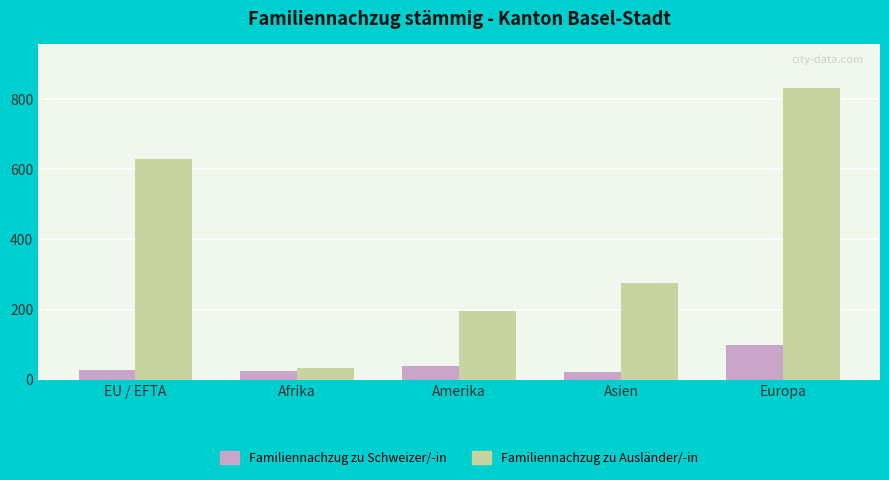

At Afrika, list the series in order from smallest to largest.

Familiennachzug zu Schweizer/-in, Familiennachzug zu Ausländer/-in